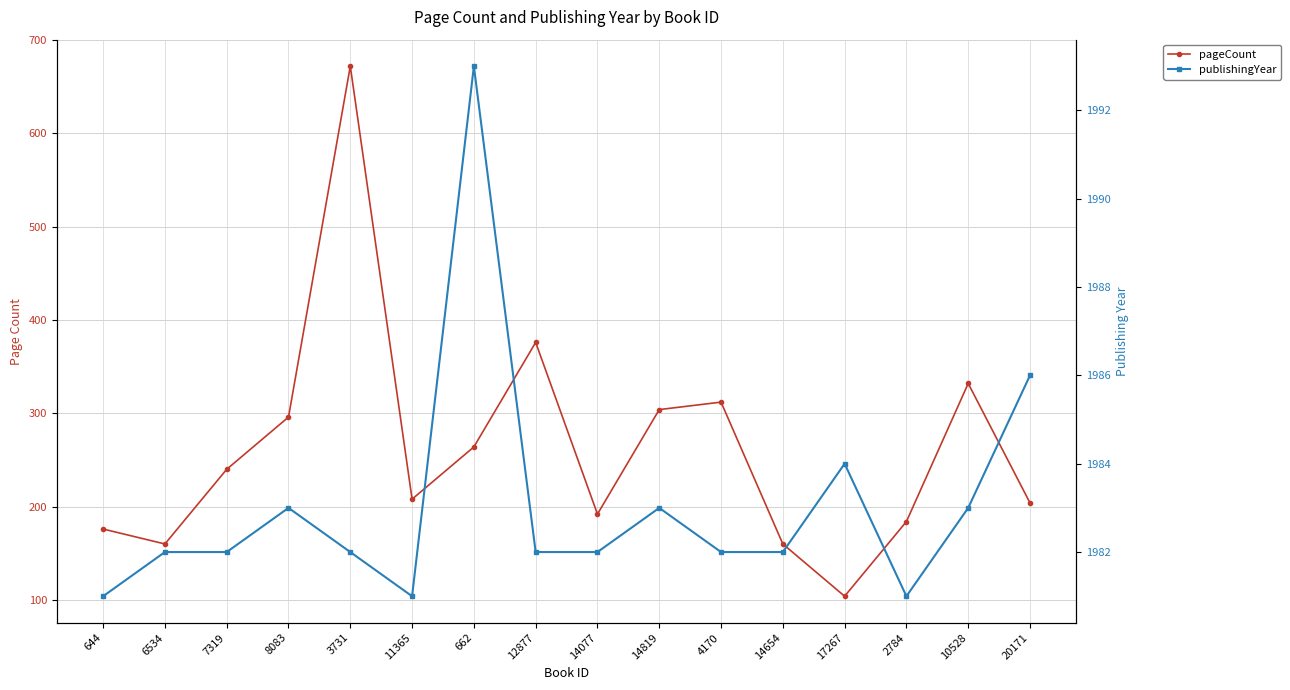

Which category has the lowest value across all series?

17267